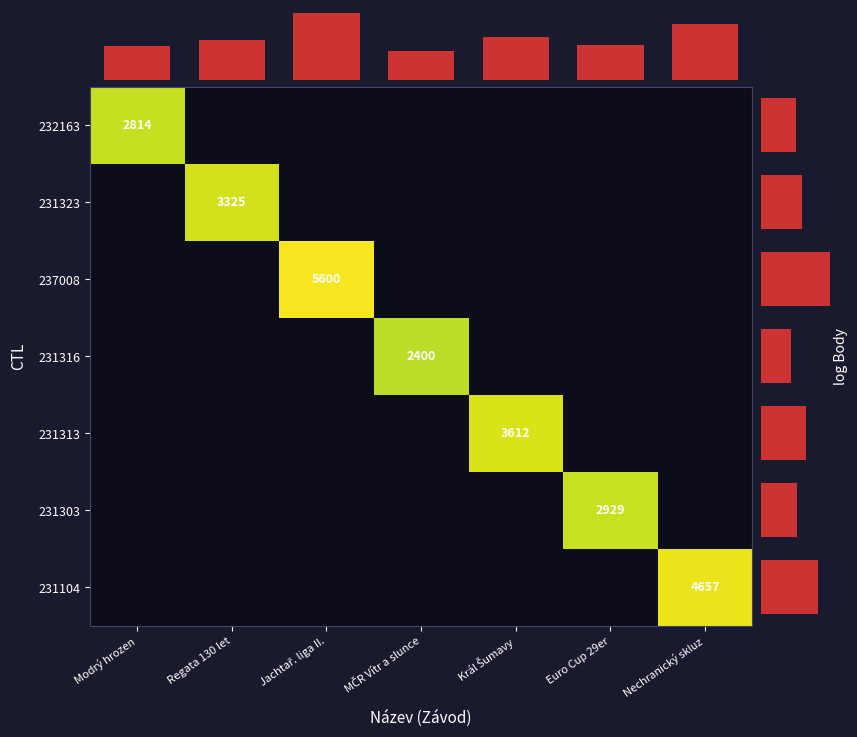

Count the number of categories in the chart.

7